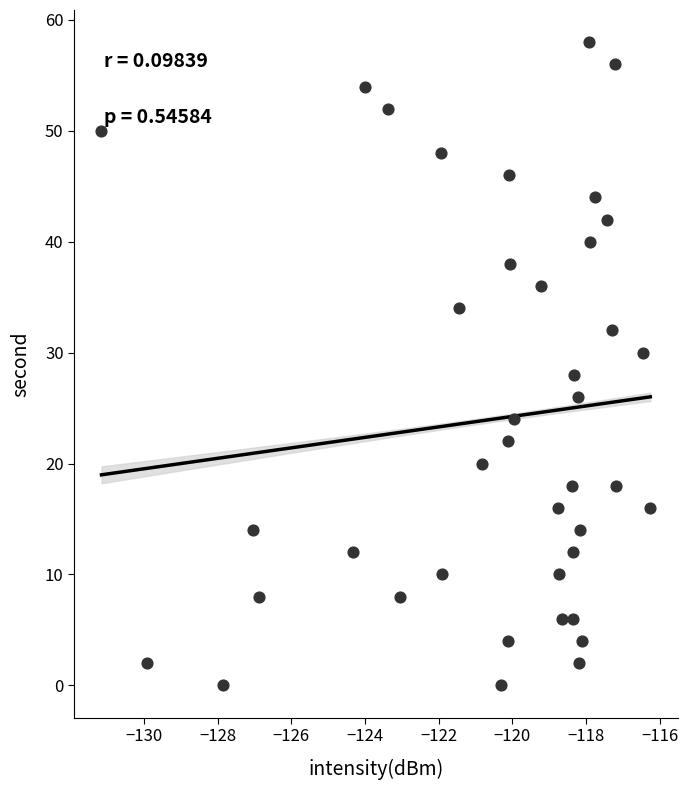

What is the range of Y values (max minus min)?

58